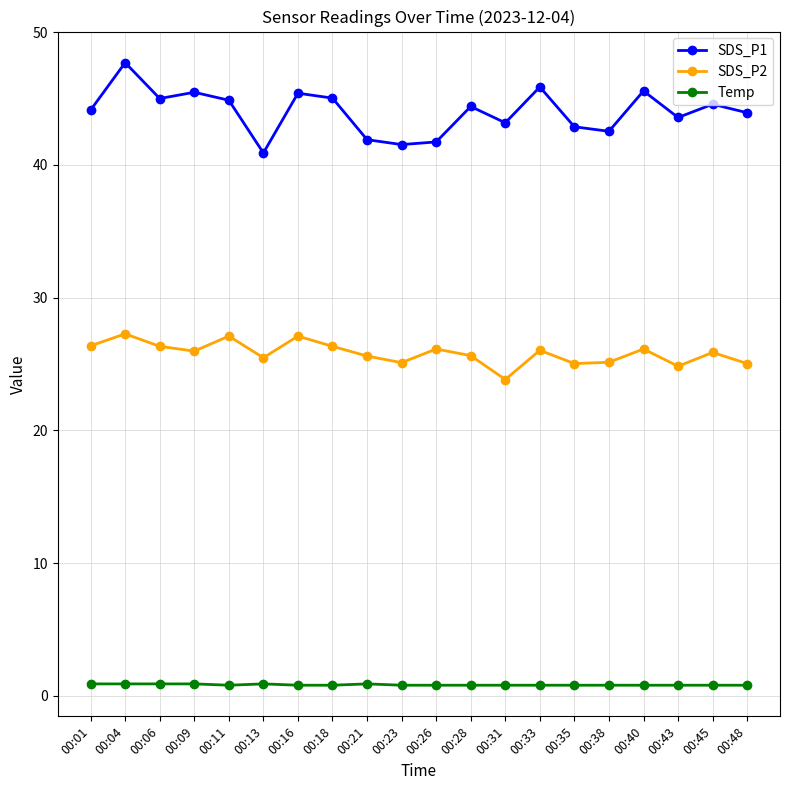

At which label does SDS_P1 reach its peak?

00:04